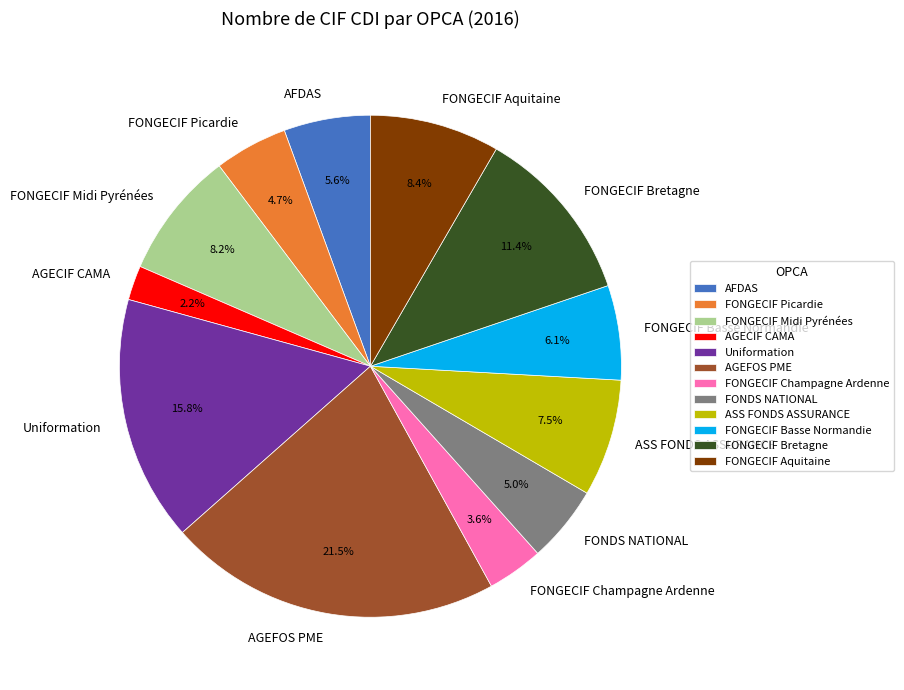

To the nearest percent, what is the average slice percentage?

8%